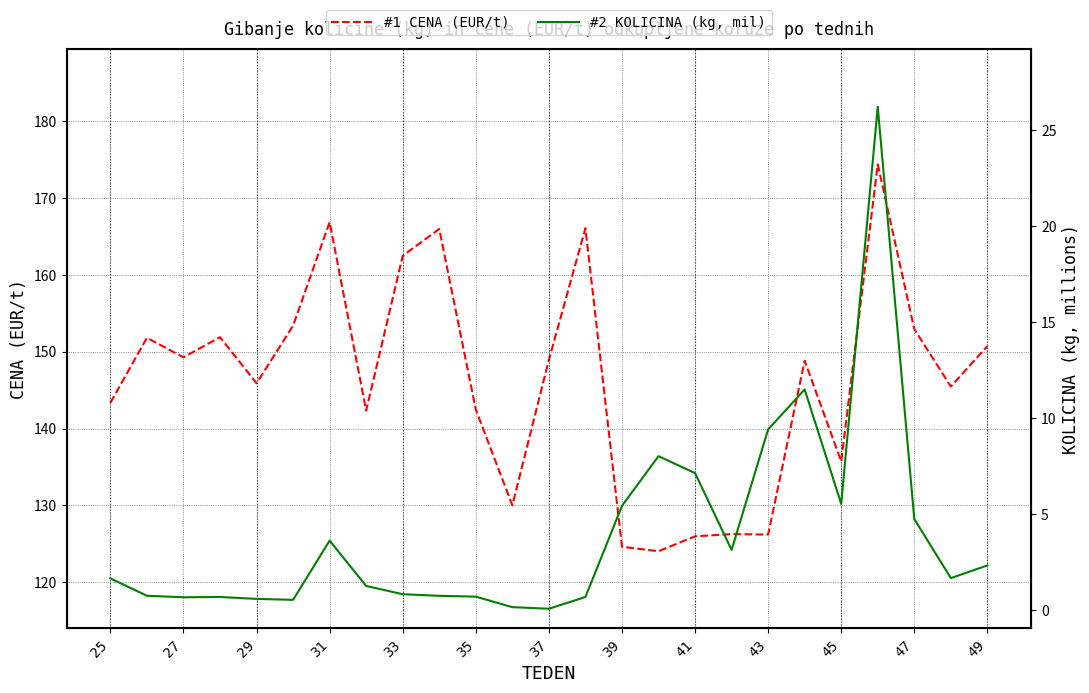

Where does the #2 KOLICINA (kg, mil) series first go above 1?

25